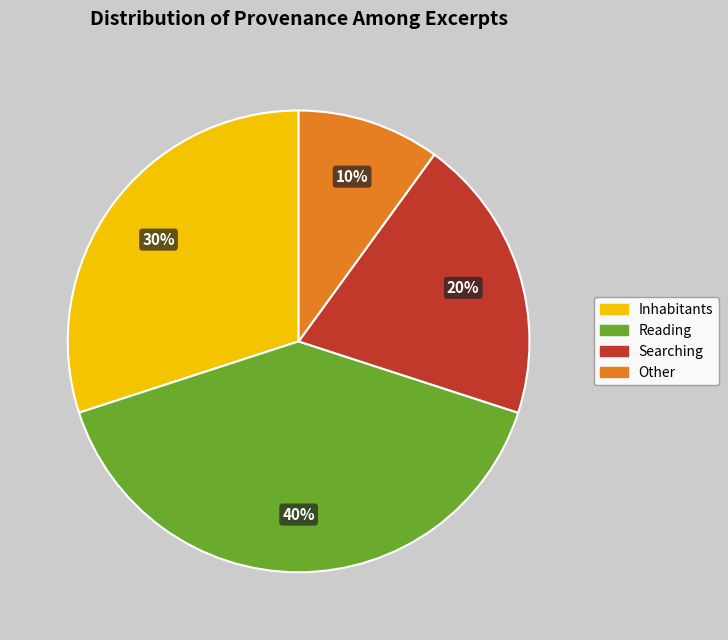

Rank the categories by value from lowest to highest.

Other, Searching, Inhabitants, Reading